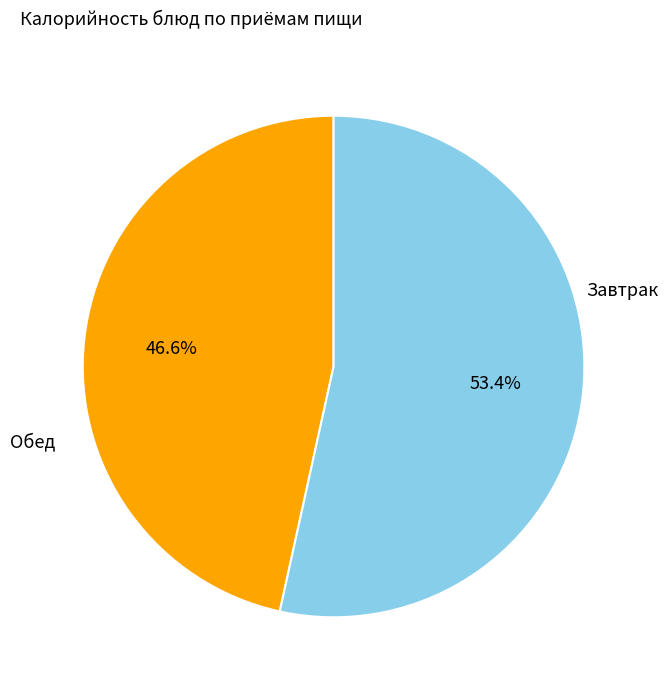

Is there any slice that represents more than half of the pie?

Yes